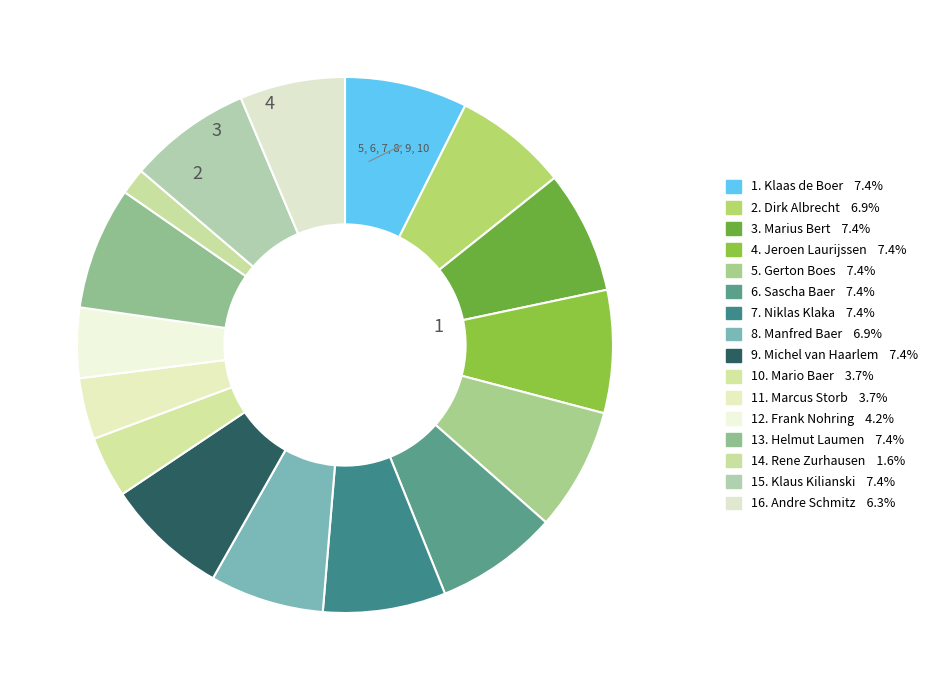

Count the number of slices in the pie.

16